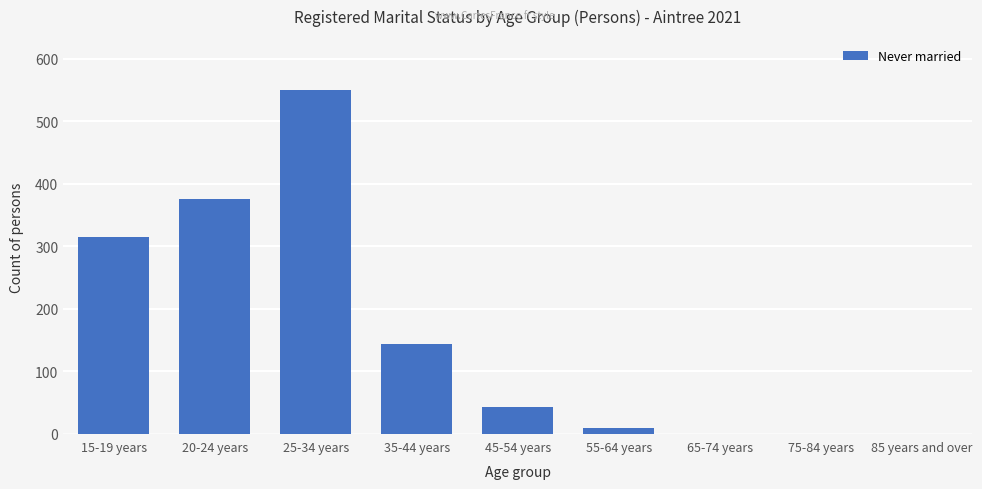

What is the maximum value shown in the chart?

549